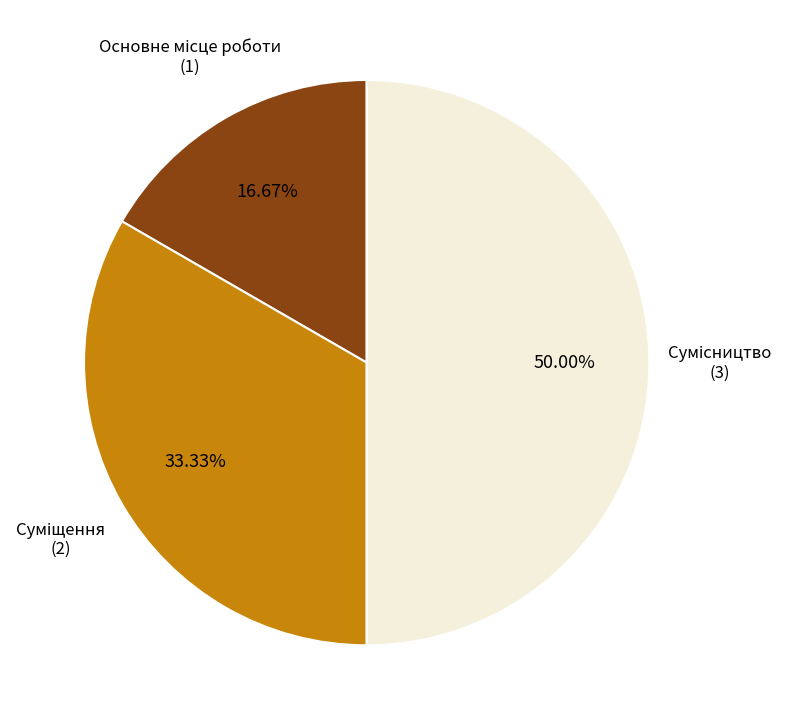

How many segments does this pie chart have?

3